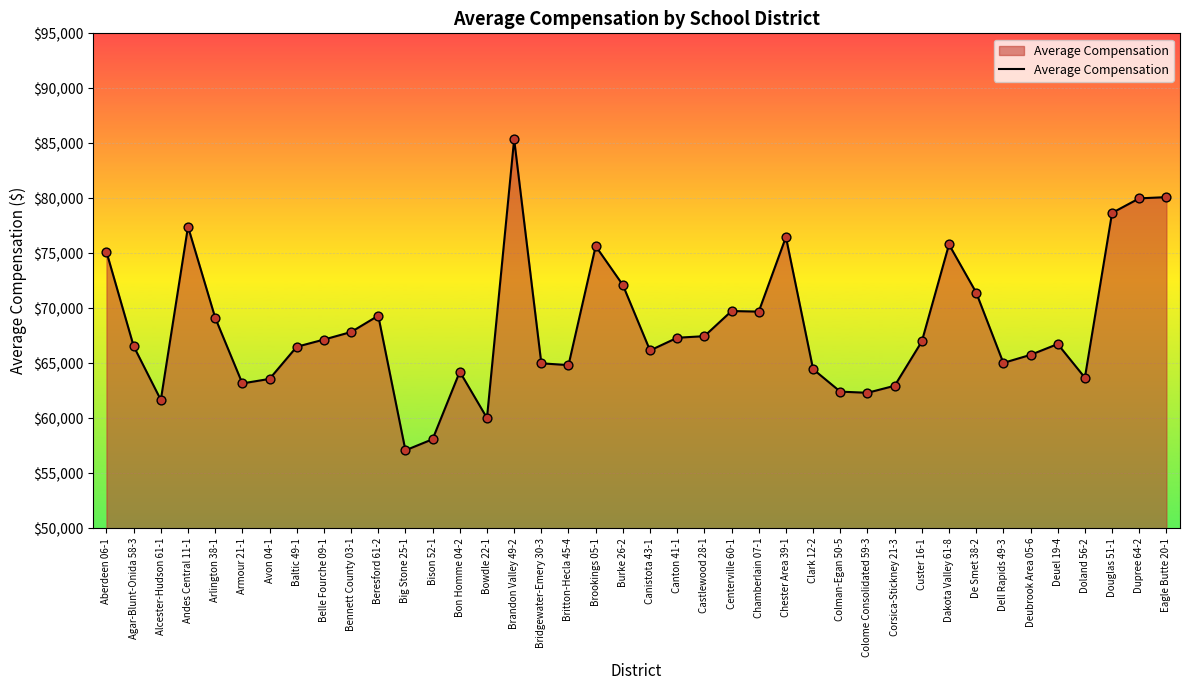

What is the ratio of the value at Bison 52-1 to the value at Arlington 38-1?

0.8